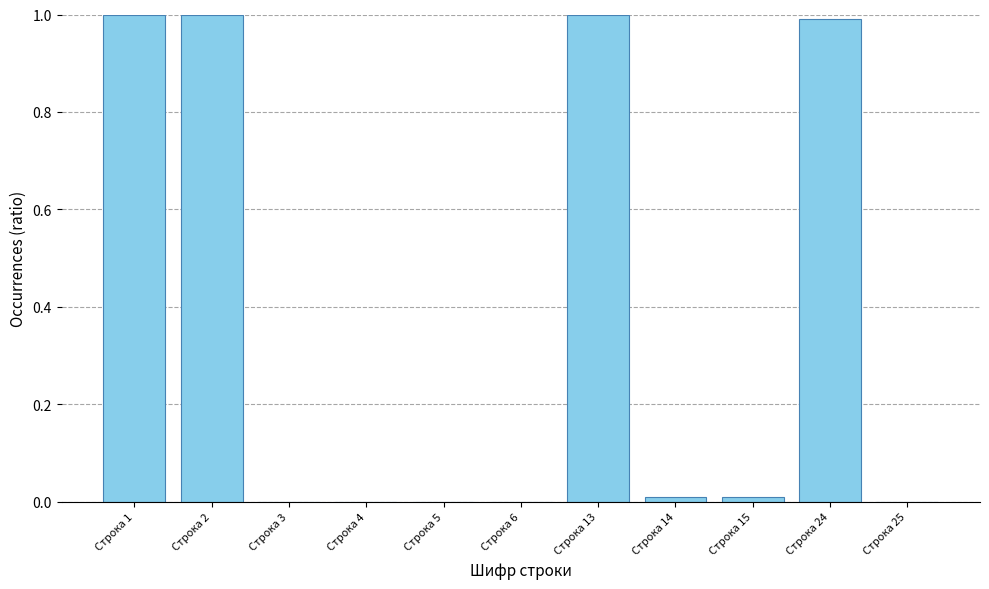

What is the sum of all values?

4.0